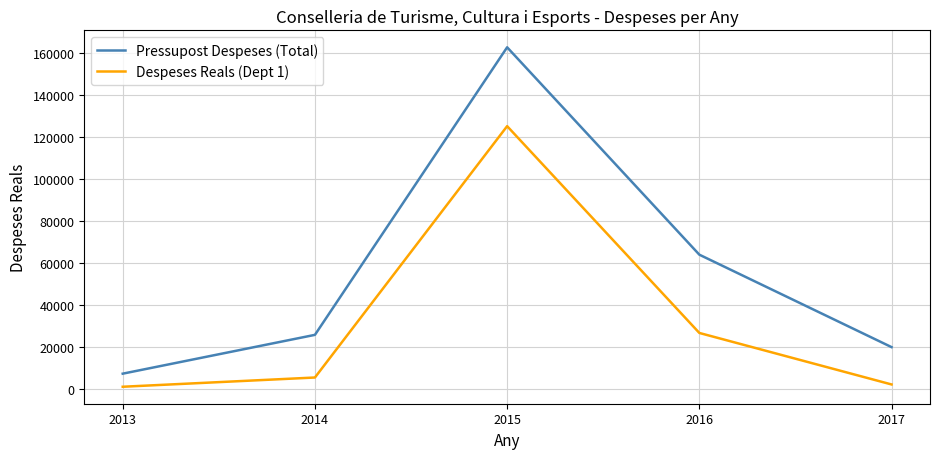

What is the difference between the highest and lowest values at 2017?

17762.0